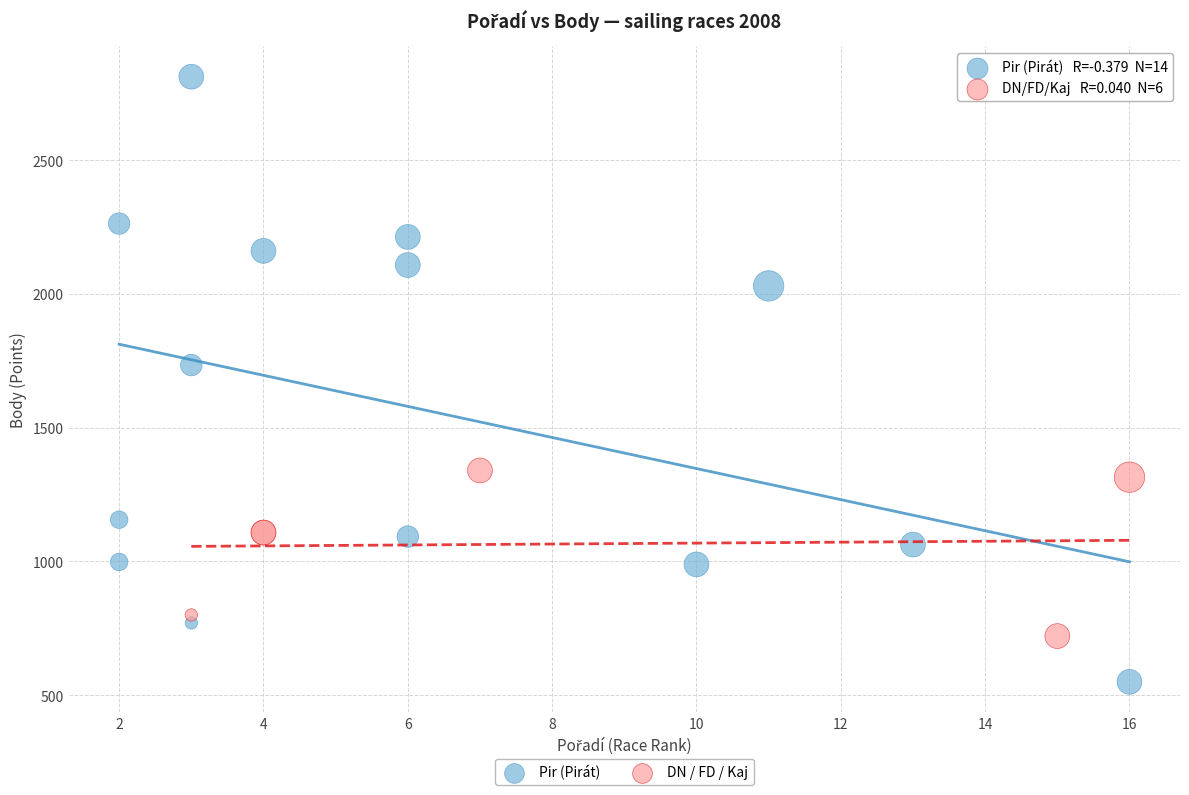

Which series contains the highest Y value?

Pir (Pirát)